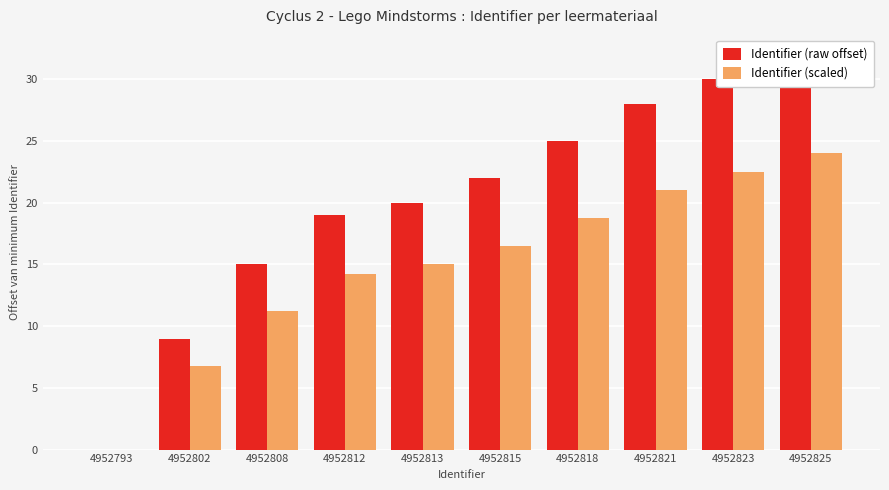

At which category is the sum across all series the highest?

4952825